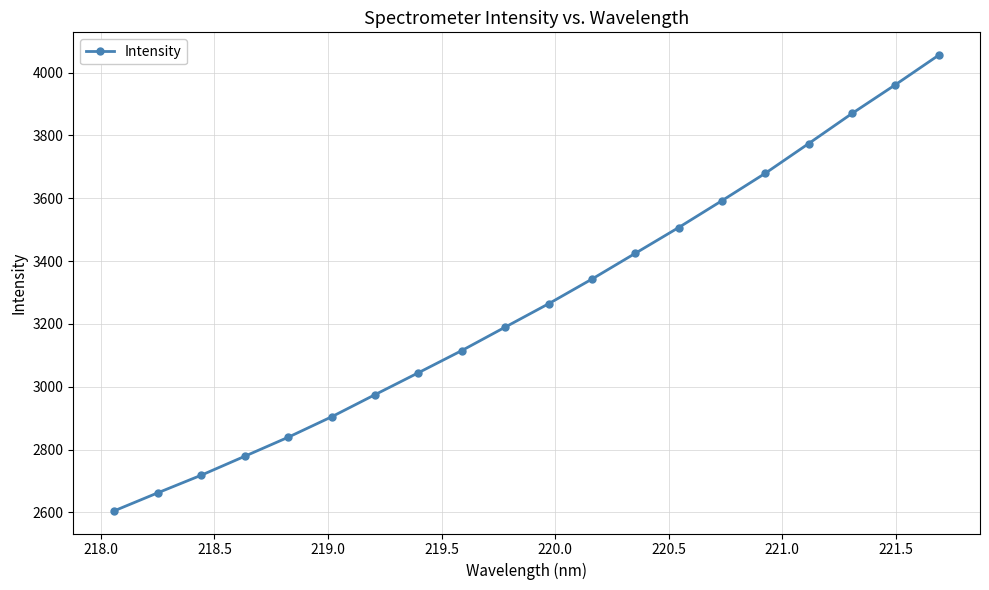

What is the smallest value displayed?

2605.6